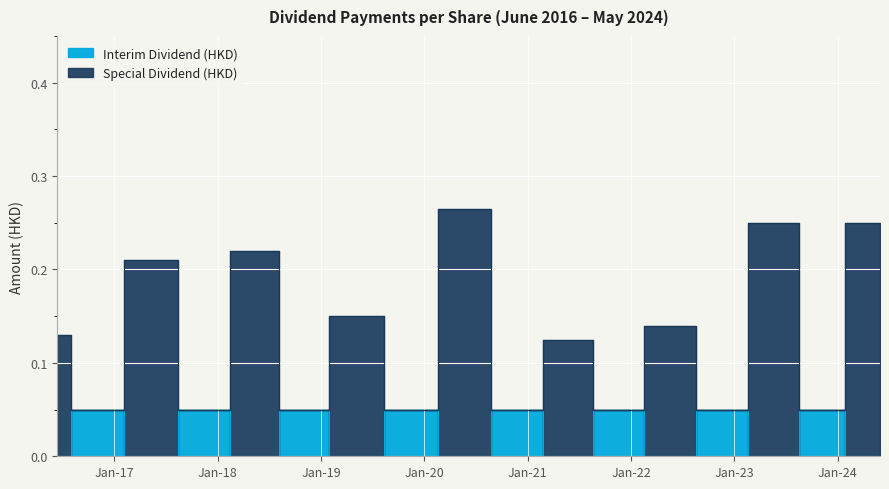

Does the chart display data point markers on the line(s)?

No